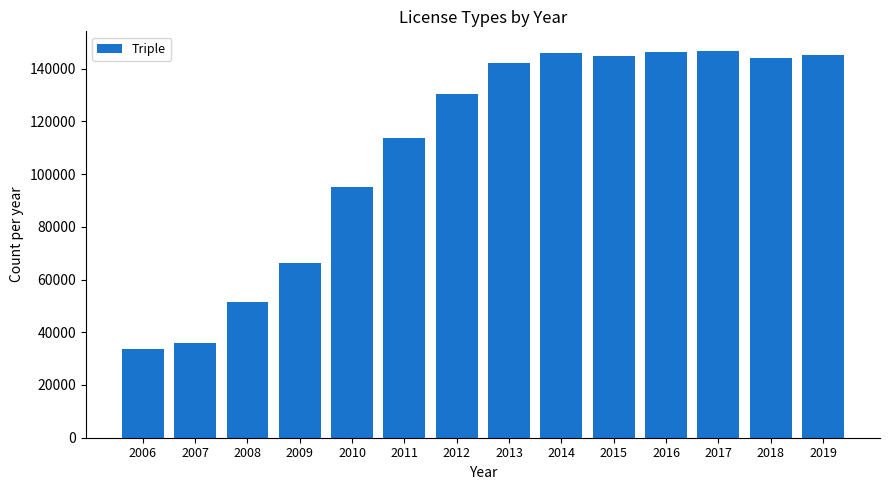

What is the approximate value at 2016, to the nearest 10?

146270